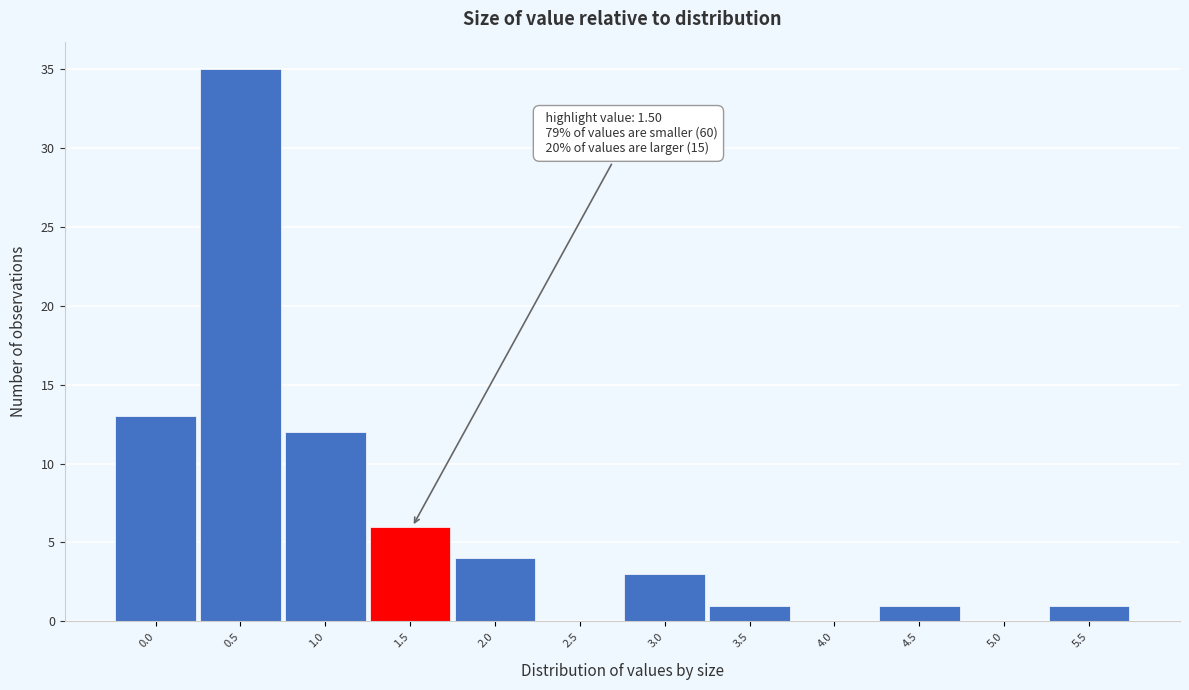

Reading left to right, transcribe all the data shown in this chart.

0.0=13	0.5=35	1.0=12	1.5=6	2.0=4	2.5=0	3.0=3	3.5=1	4.0=0	4.5=1	5.0=0	5.5=1